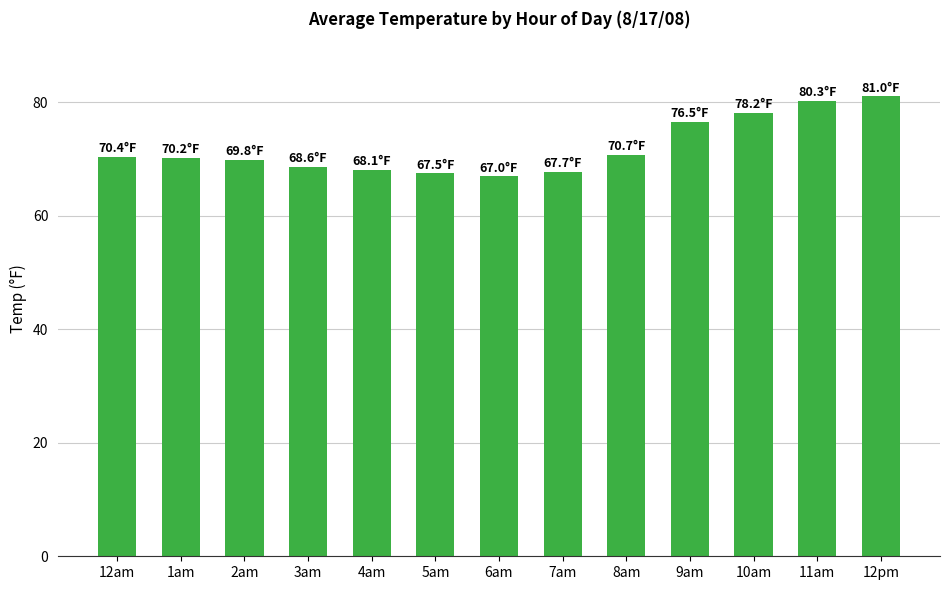

What is the difference between the second highest and second lowest values?

12.8